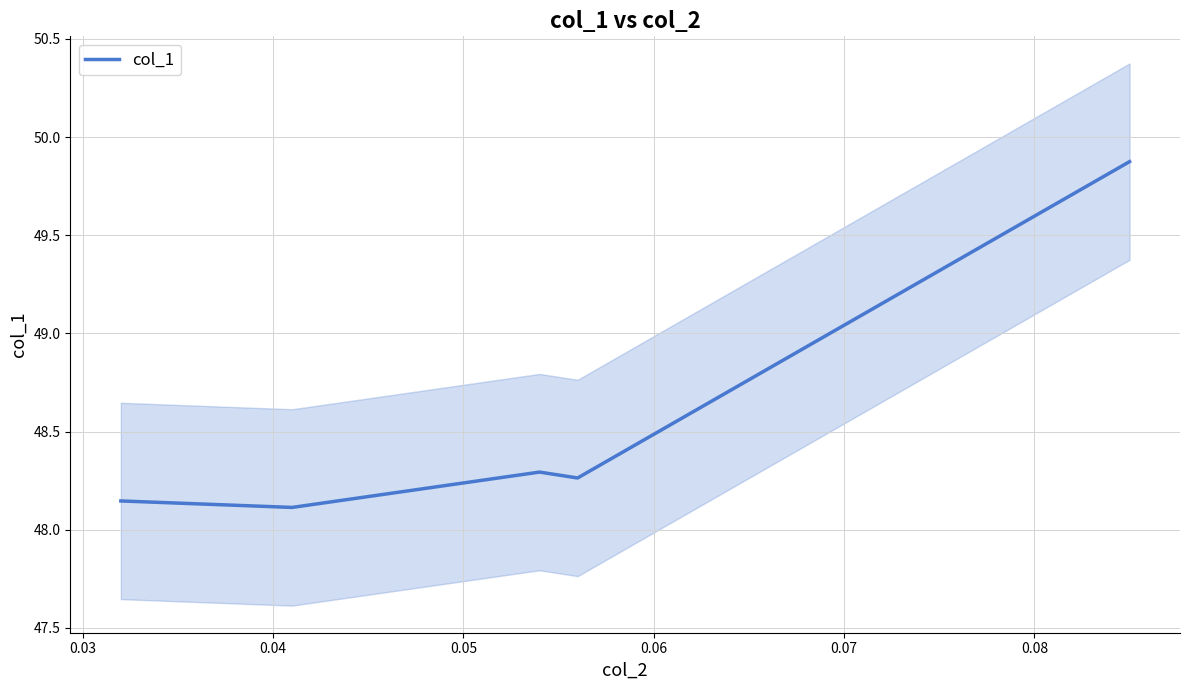

How many interior local valleys (lower than both neighbors) does the data have?

2